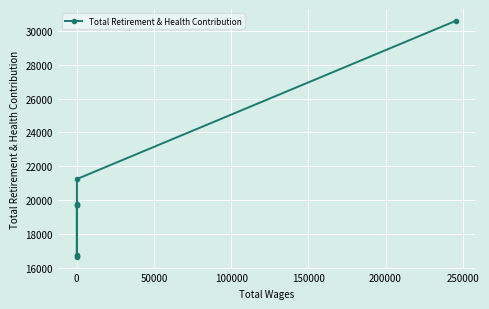

The chart shows a value of 4889 at 0. True or false?

False